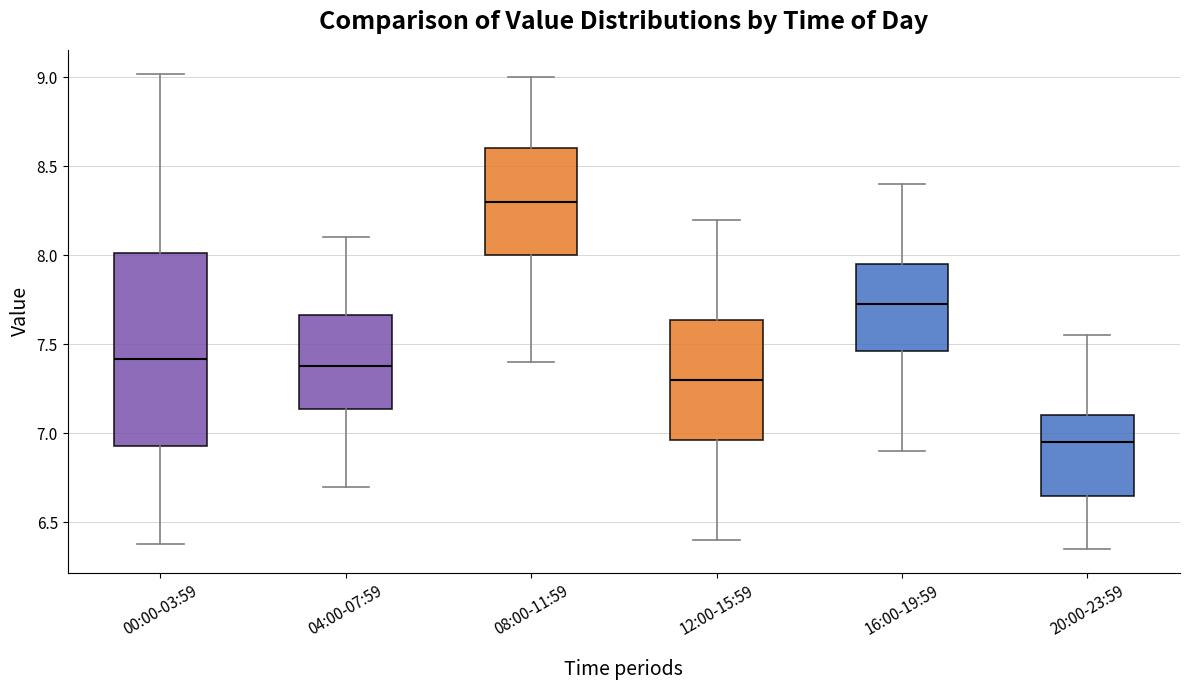

Where does the lower whisker of the box for 16:00-19:59 end on the y-axis? The values are not printed on the chart, so give them approximately, as read against the axis.

6.90